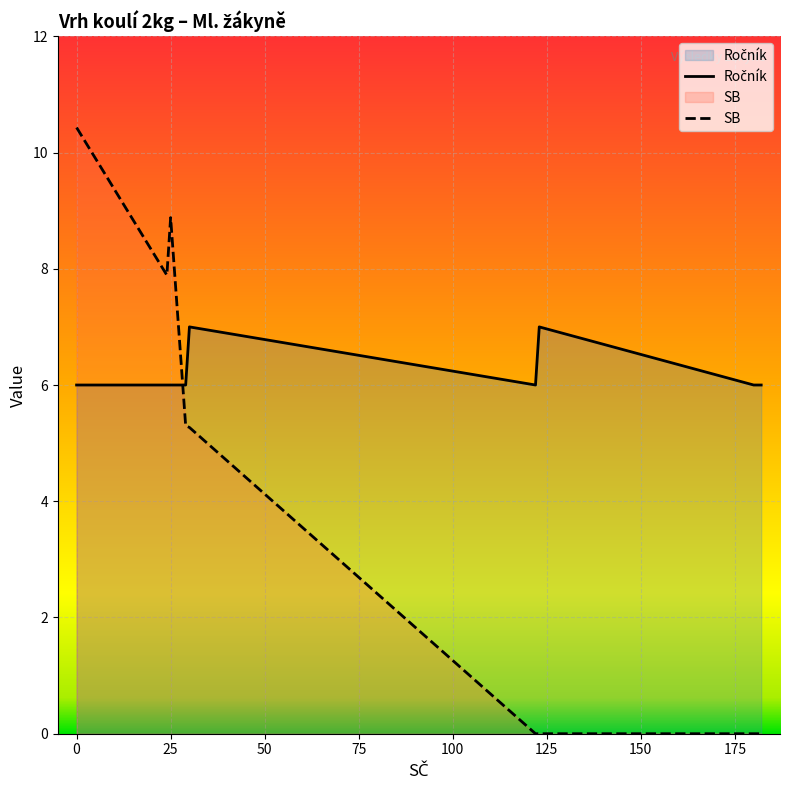

The value of SB at 25 is 8.9. True or false?

True